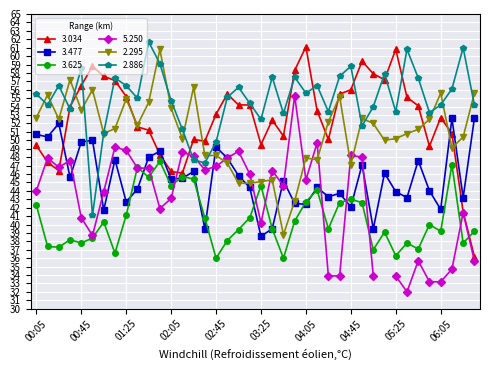

What is the average value of the 3.034 series?

52.6